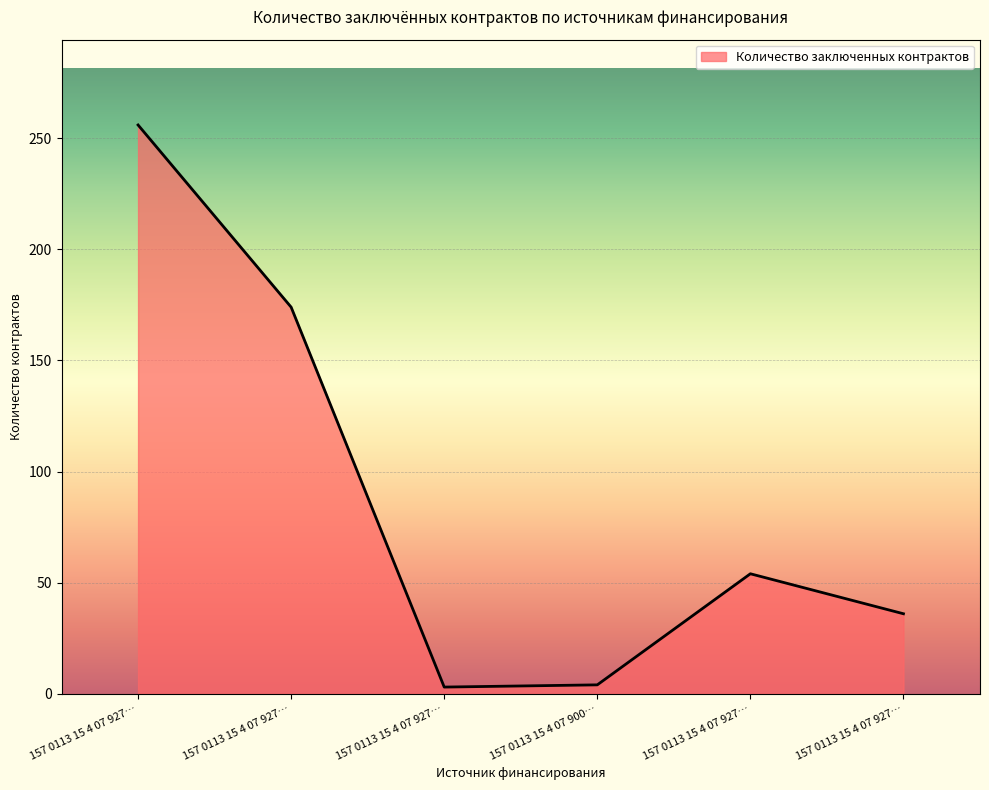

How many distinct data groups are displayed?

1